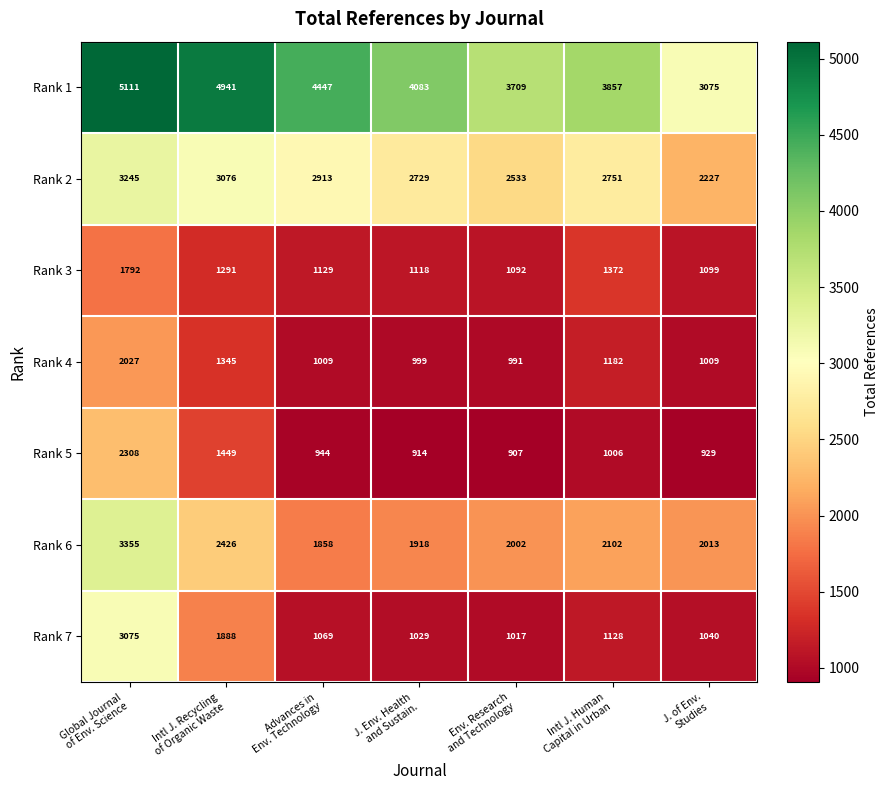

Which series has the largest range (max minus min)?

Rank 7